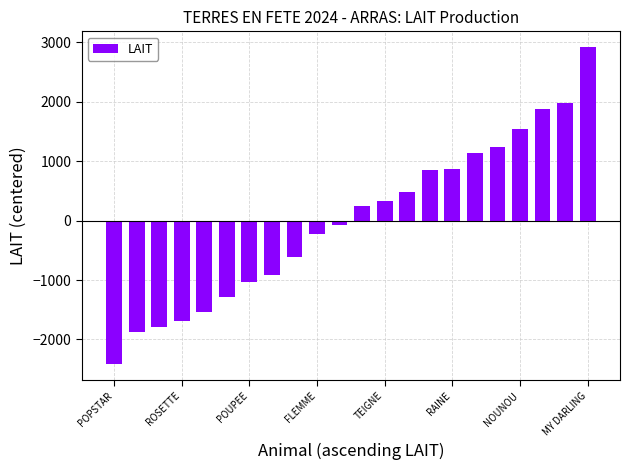

What is the value of the 3rd bar from the left?

-1797.6